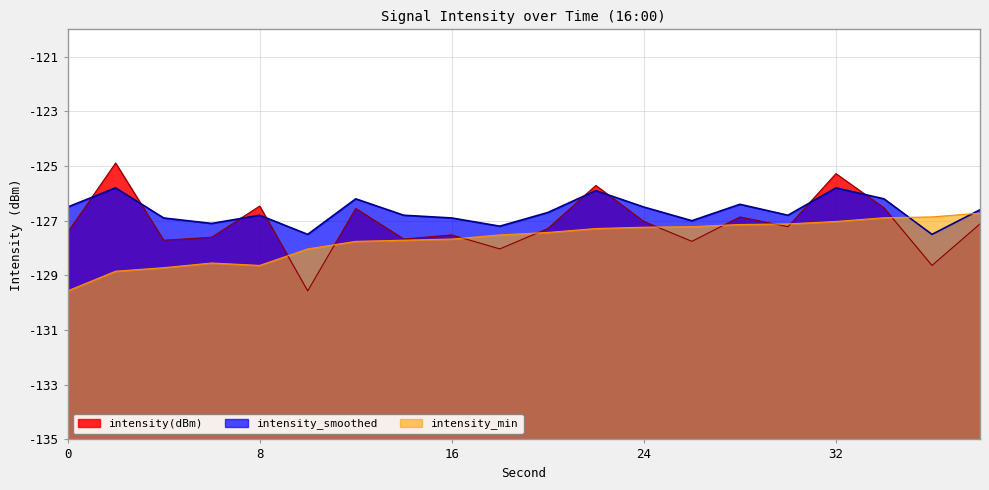

How many interior local peaks does the intensity_min series have?

1